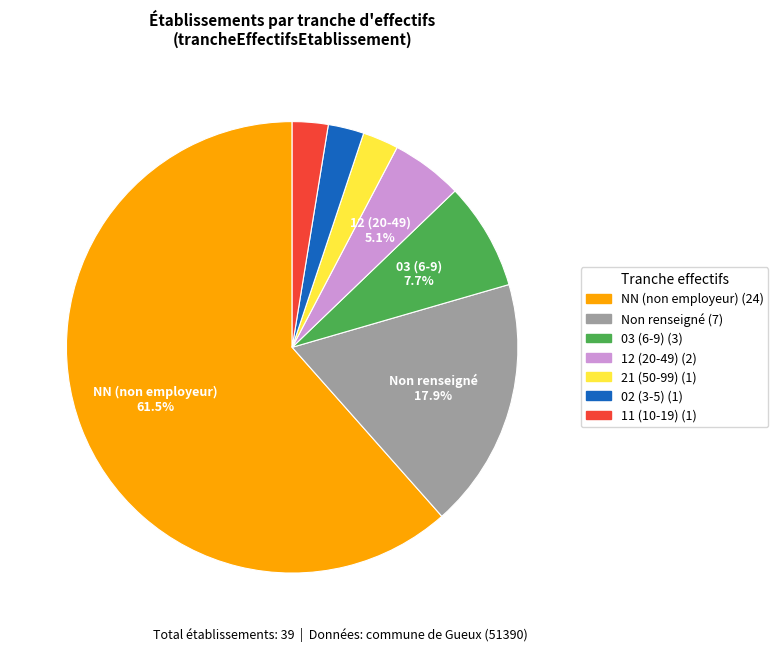

Is there any slice that represents more than half of the pie?

Yes